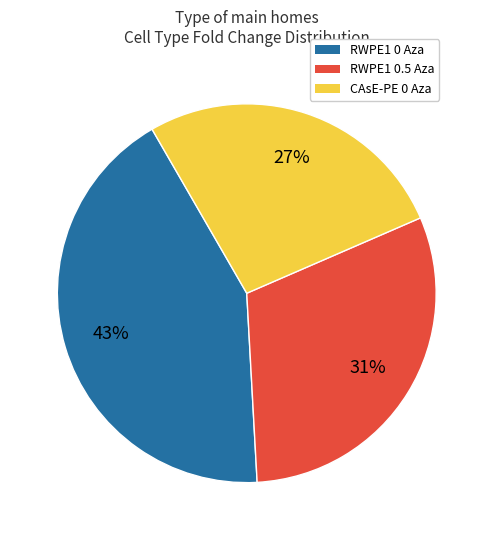

To the nearest percent, what is the average slice percentage?

33%